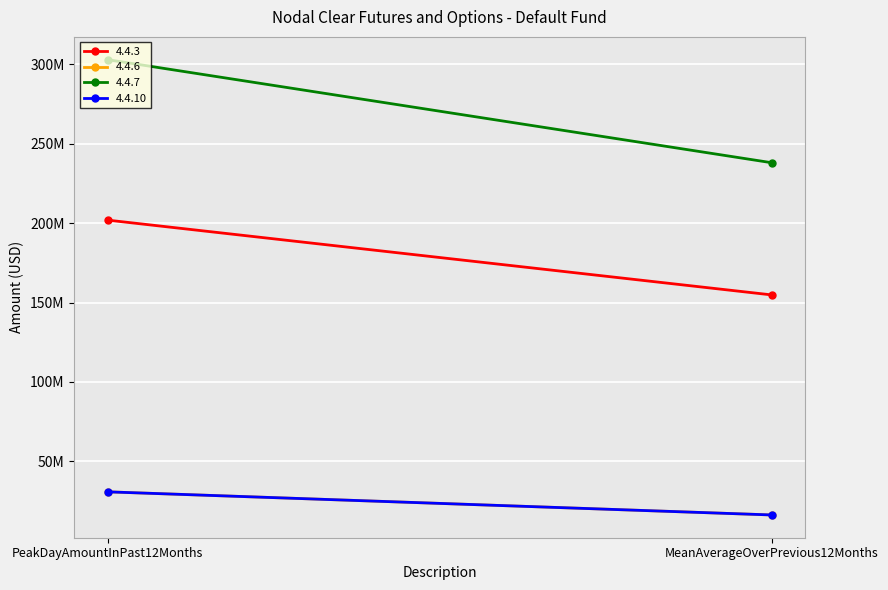

Is this an area chart (filled region under the line)?

No